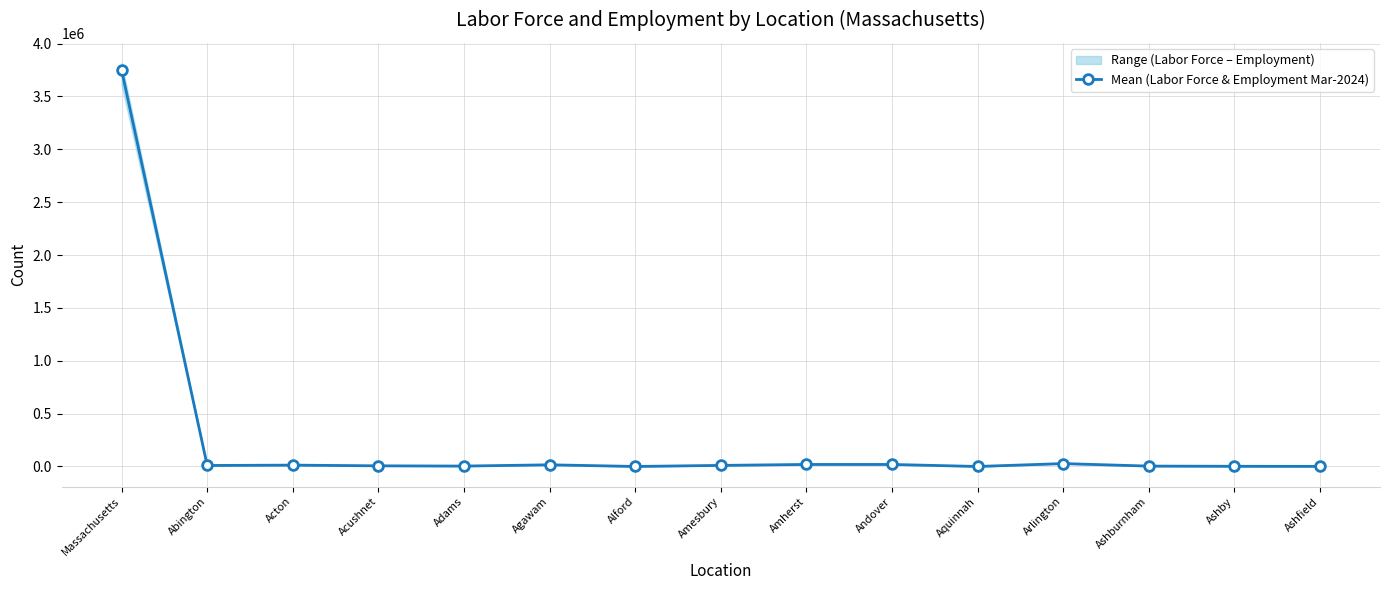

How many values exceed 9527?

8